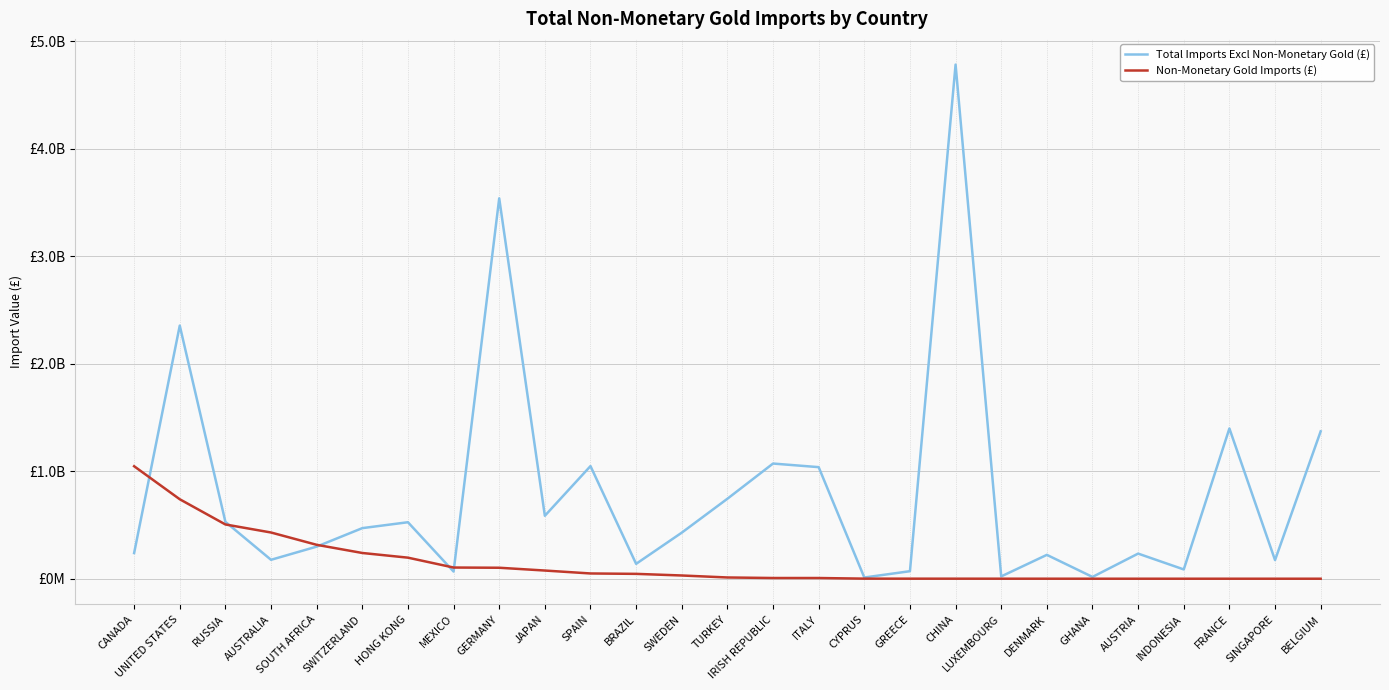

What is the label of the 13th point from the left?

SWEDEN